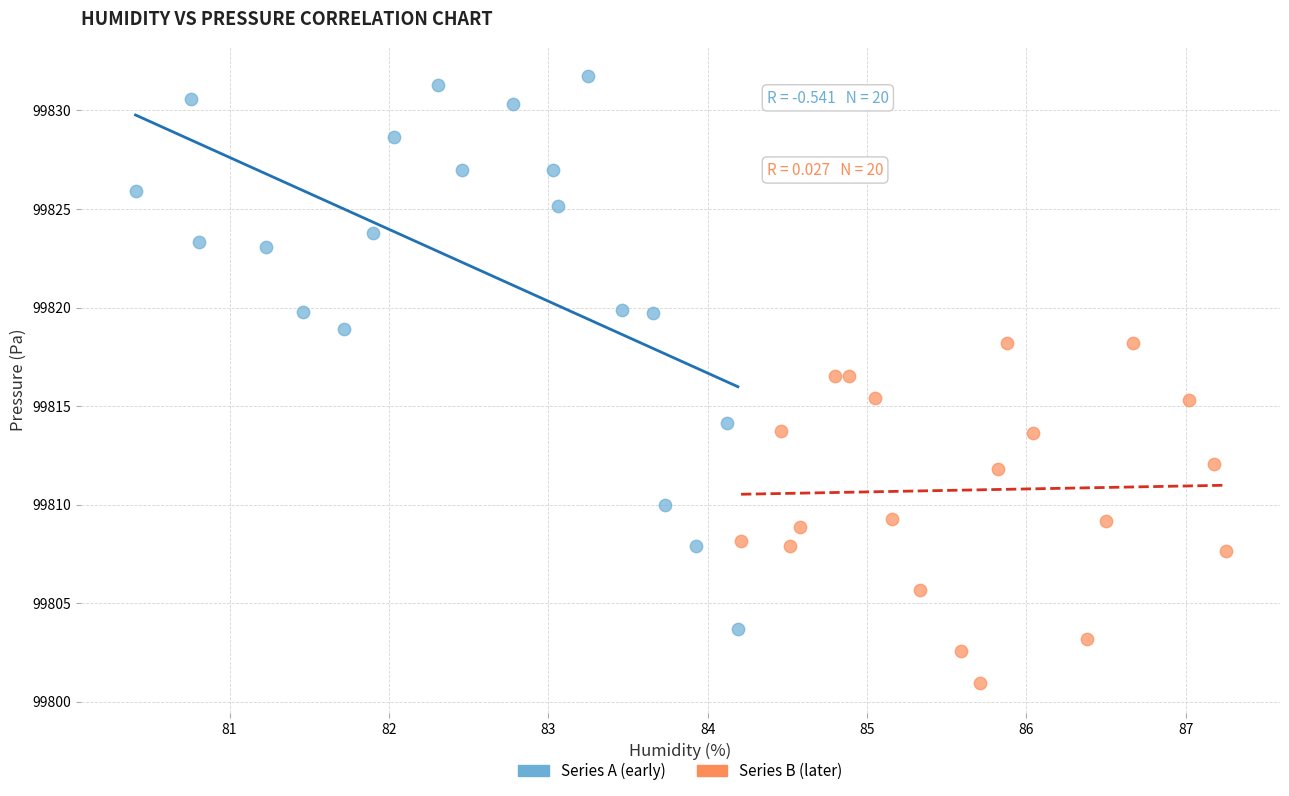

Which series has the largest Y range (max minus min)?

Series A (early)